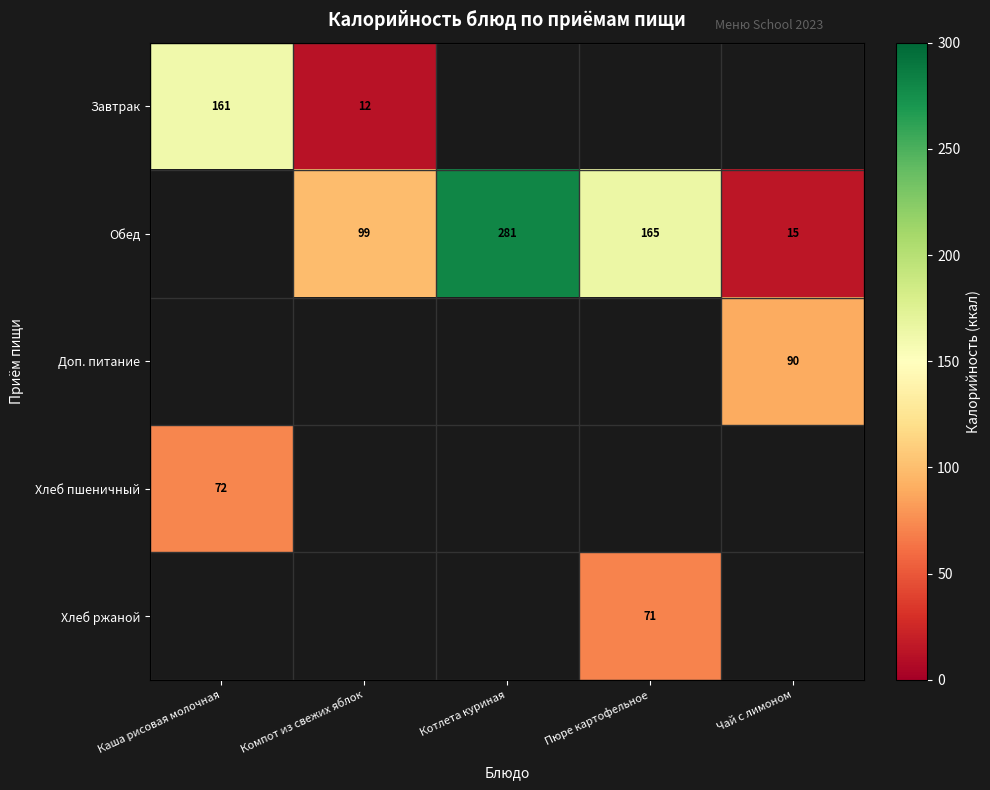

What is the difference between the Обед values at Котлета куриная and Компот из свежих яблок?

182